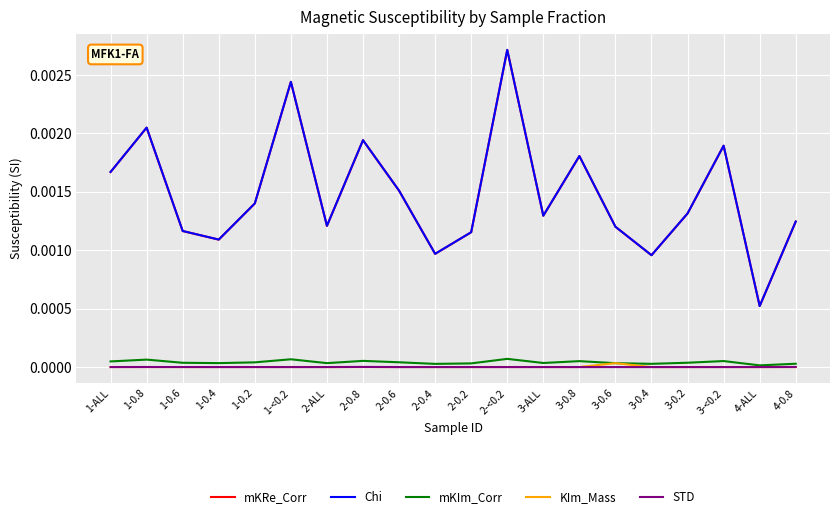

Is this an area chart (filled region under the line)?

No